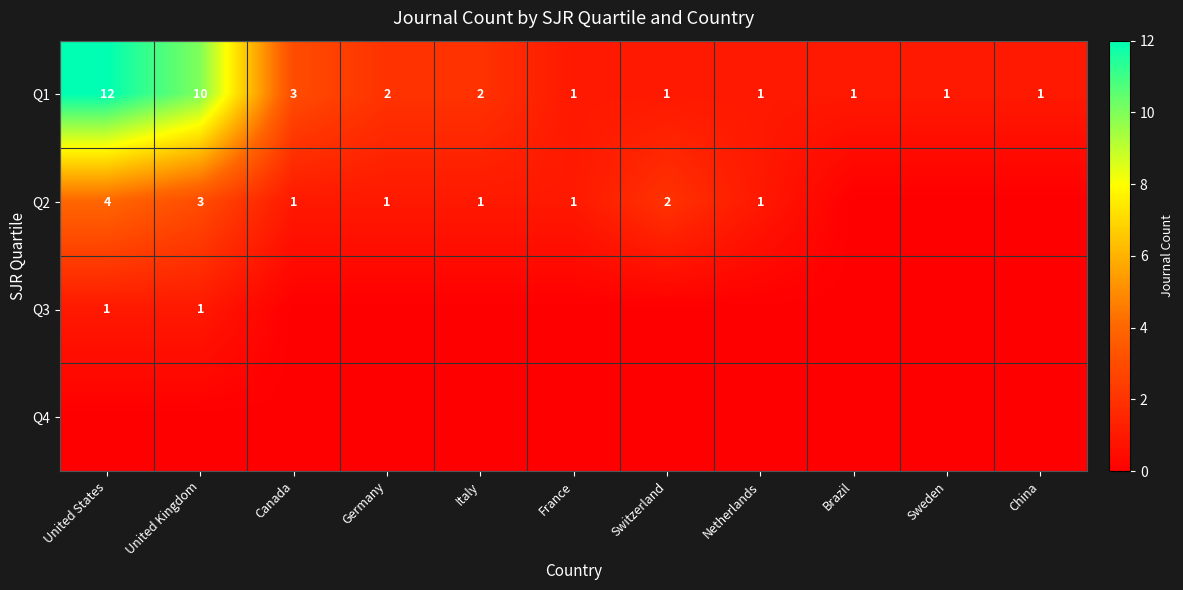

True or false: Q1 has a value of 2 at Germany.

True